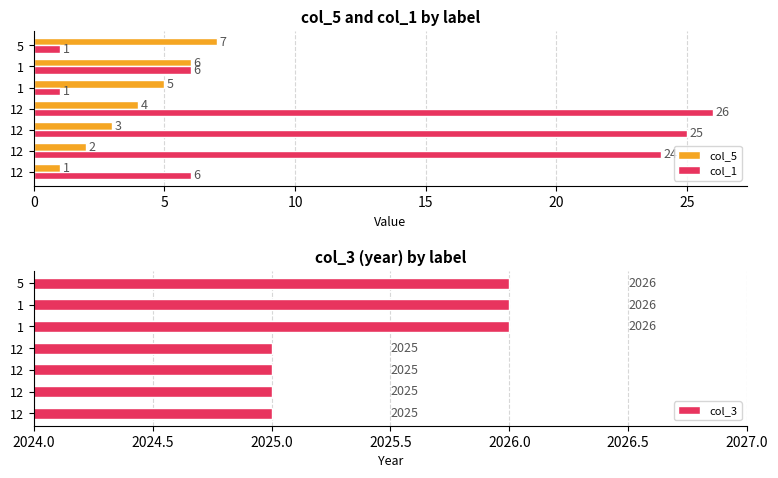

Reading right to left, list all the values displayed in this chart.

col_5: 30=7	25=6	20=5	15=4	10=3	5=2	0=1
col_1: 30=1	25=6	20=1	15=26	10=25	5=24	0=6
col_3: 30=2026	25=2026	20=2026	15=2025	10=2025	5=2025	0=2025